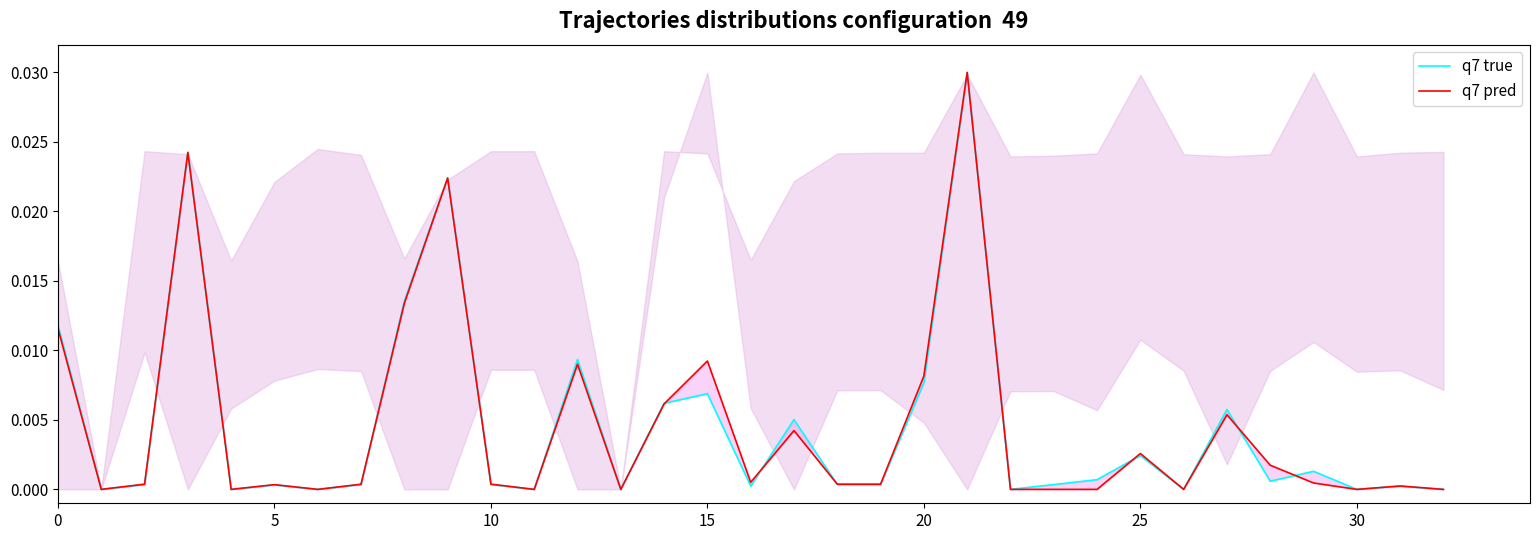

True or false: q7 pred and q7 true cross at least once.

True